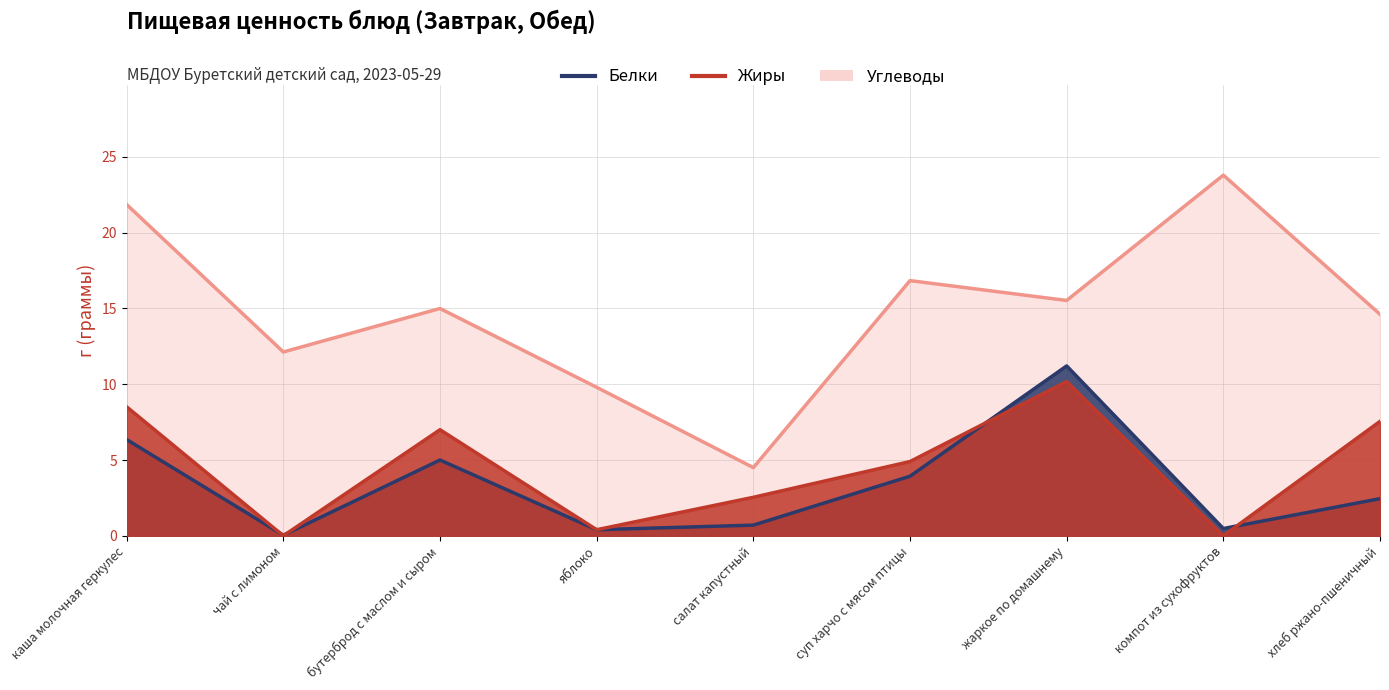

Reading left to right, extract all data points from this chart.

Белки: 6.3	0.0	5.0	0.4	0.7	3.9	11.2	0.5	2.5
Жиры: 8.5	0.0	7.0	0.4	2.5	4.9	10.2	0.0	7.5
Углеводы: 21.9	12.1	15.0	9.8	4.5	16.8	15.5	23.8	14.6